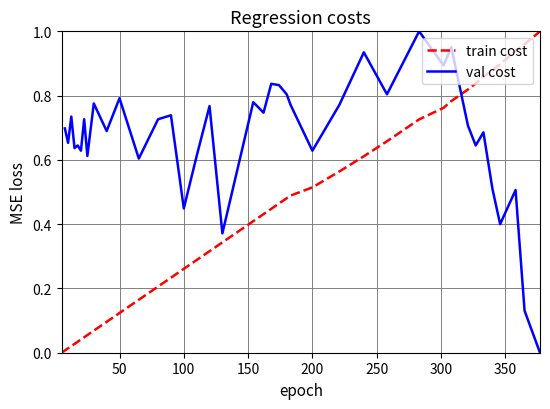

What are all the series names shown in the legend?

train cost, val cost